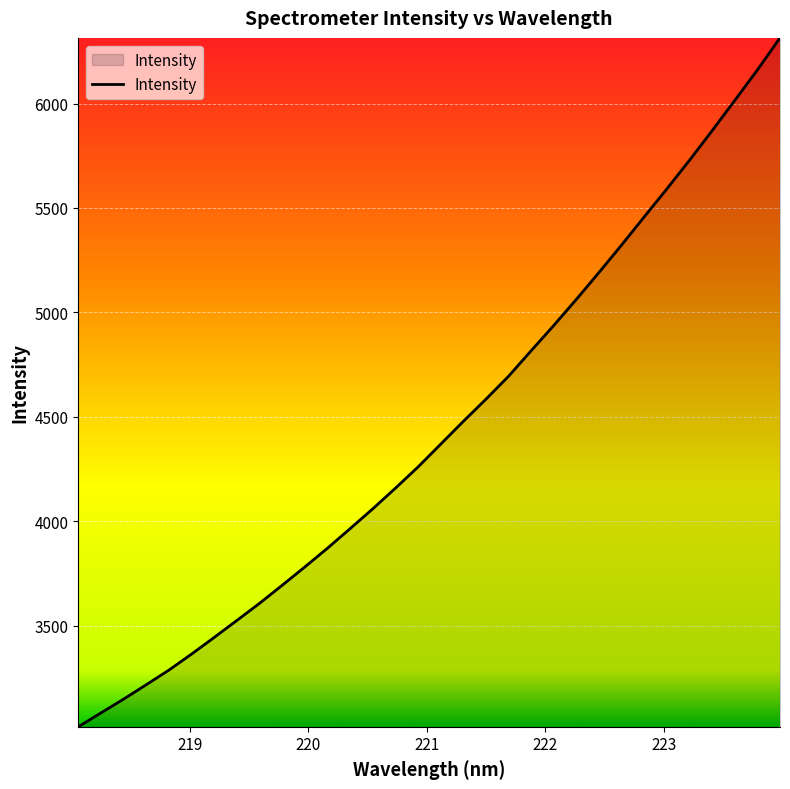

How many categories are shown in the chart?

32